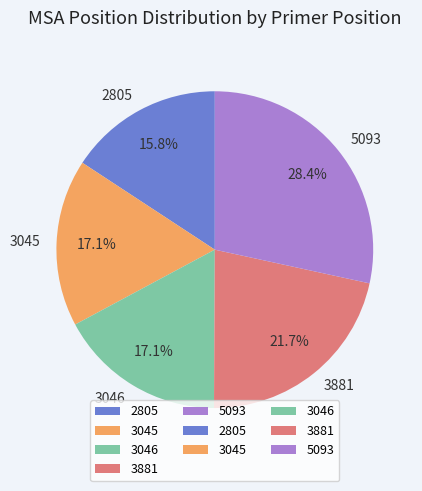

Count the number of slices in the pie.

5